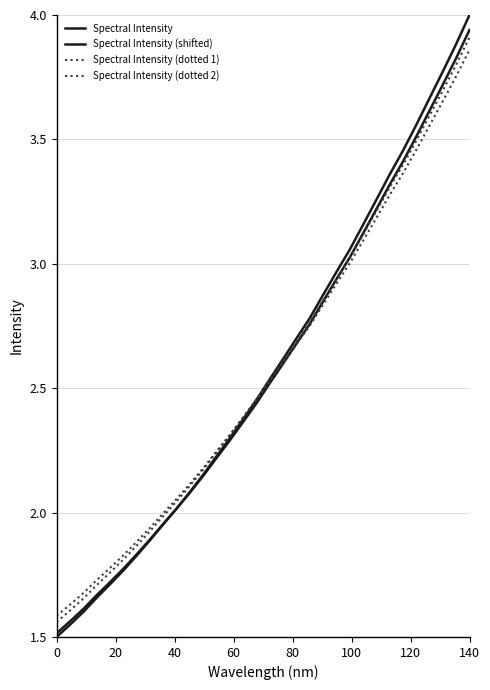

What is the smallest value displayed?

1.5